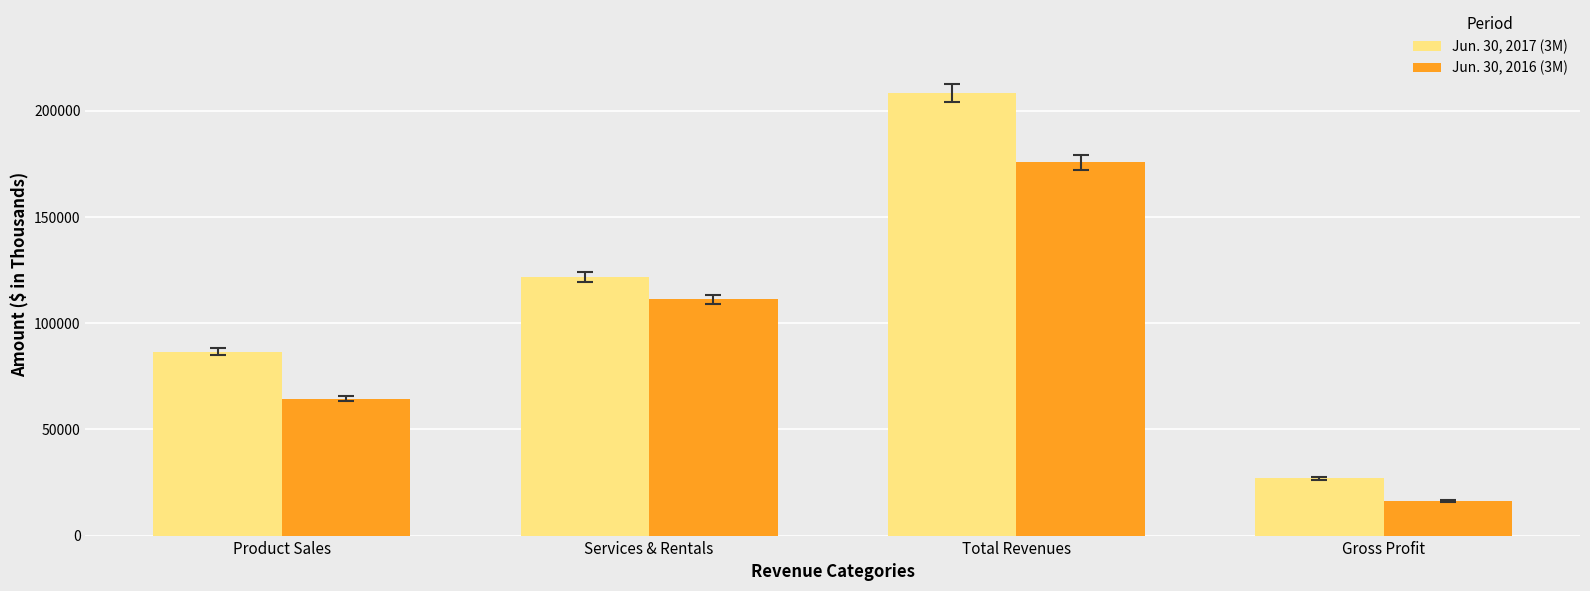

How many Jun. 30, 2017 (3M) values are between 86528 and 208369?

3